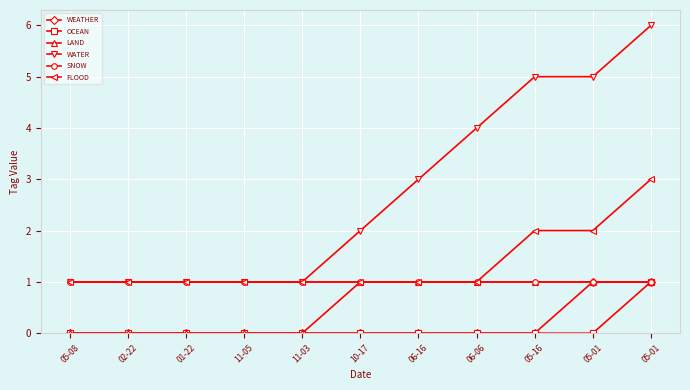

What is the sum of the SNOW values at 11-05 and 05-16?

2